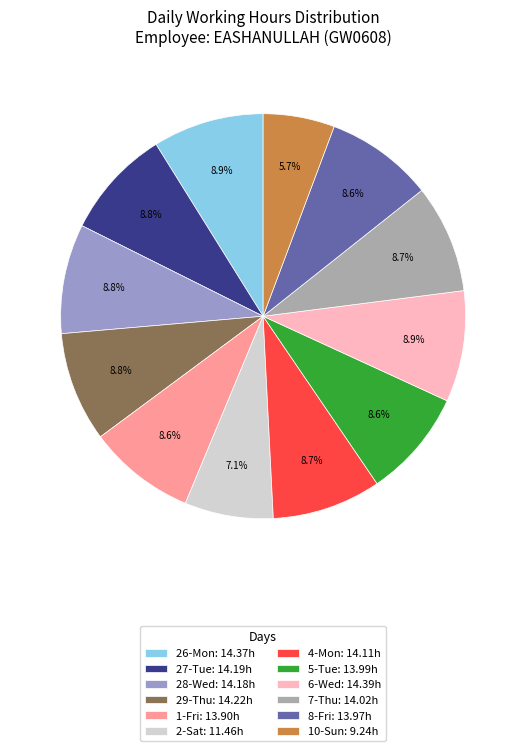

What portion of the pie excludes 29-Thu: 14.22h?

91.2%